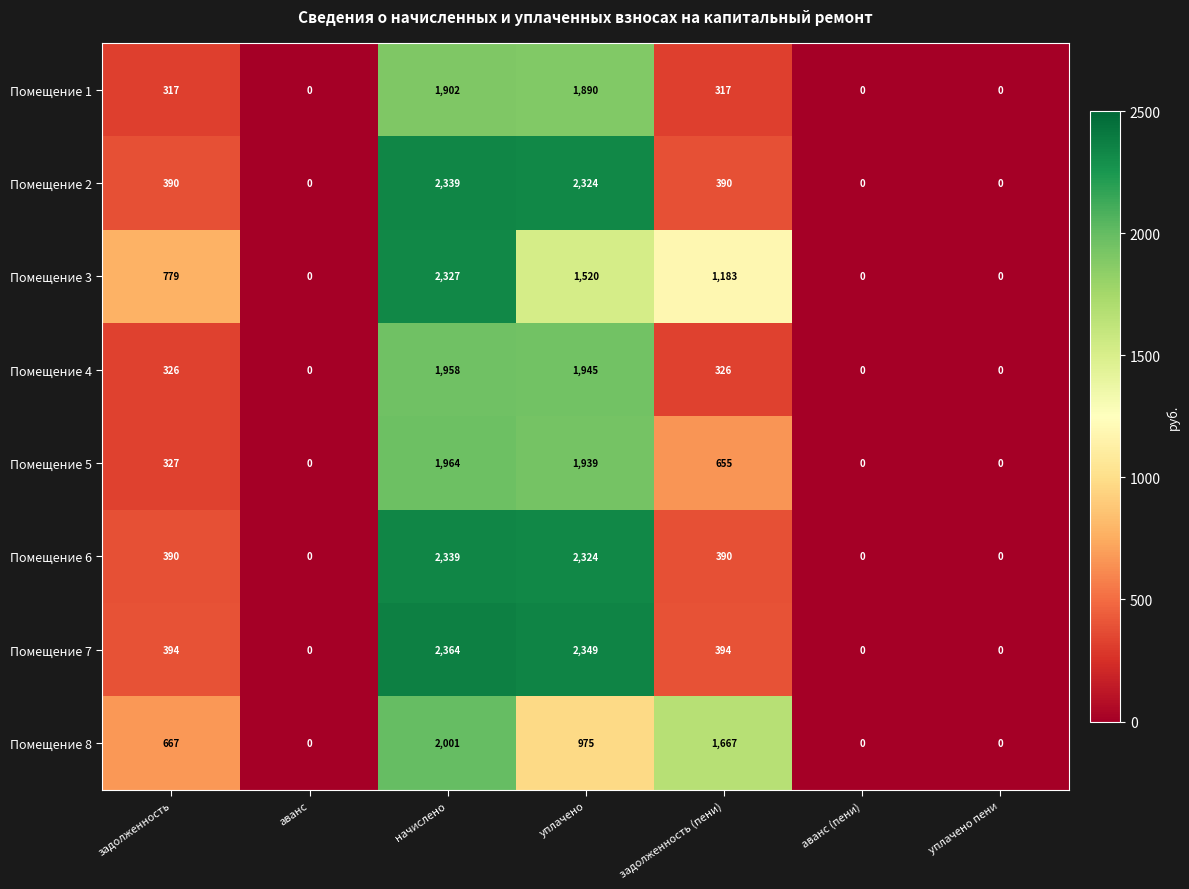

How many values in Помещение 1 are above zero?

4